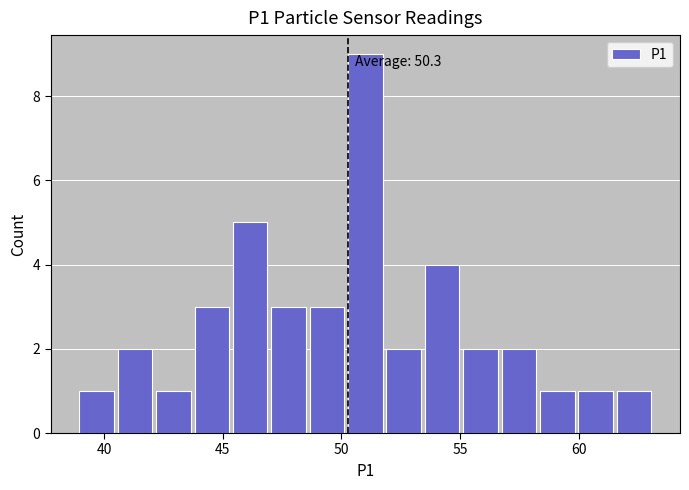

Around what value on the x-axis is the tallest bar? Give the approximate position of its centre, as read against the axis.

51.0